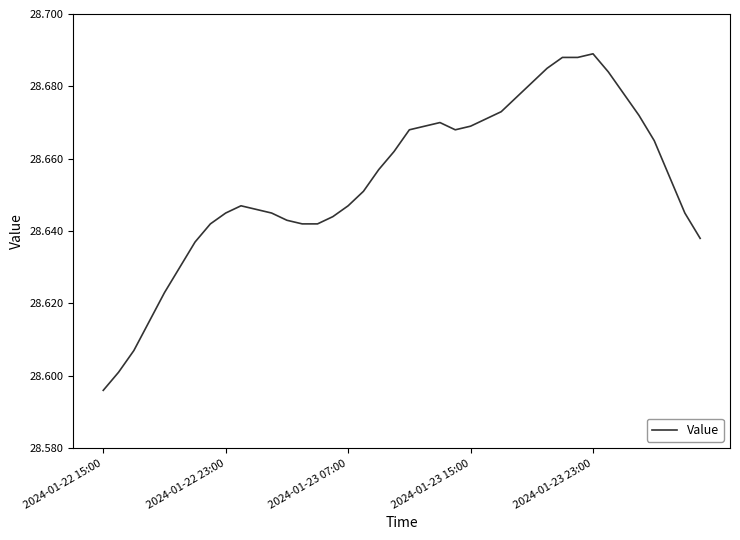

What is the average value?

28.7